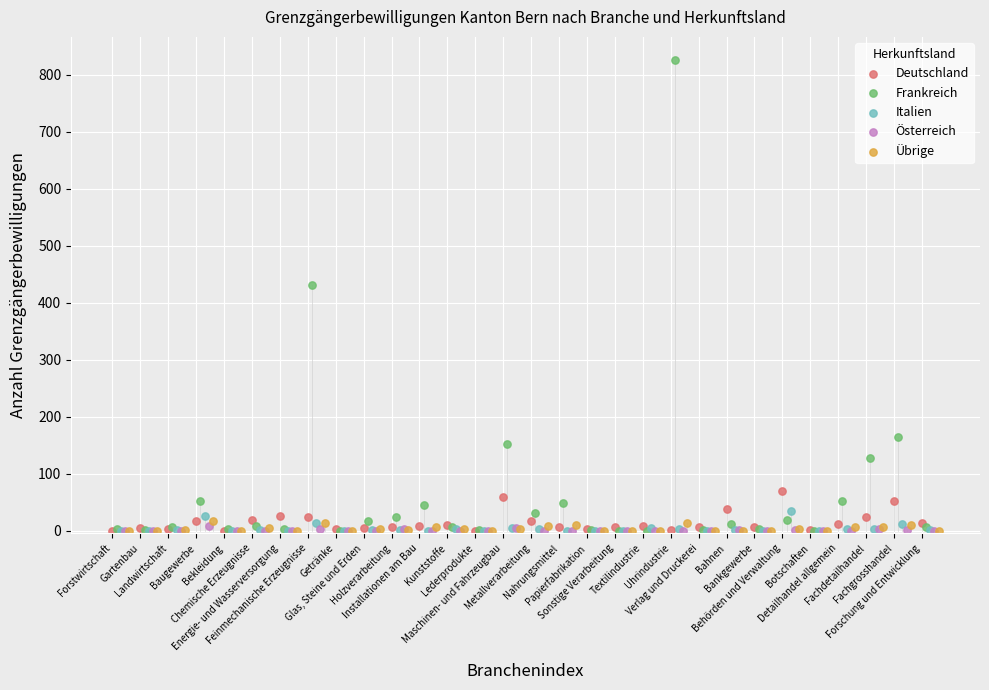

Which series has the widest spread of Y values?

Frankreich